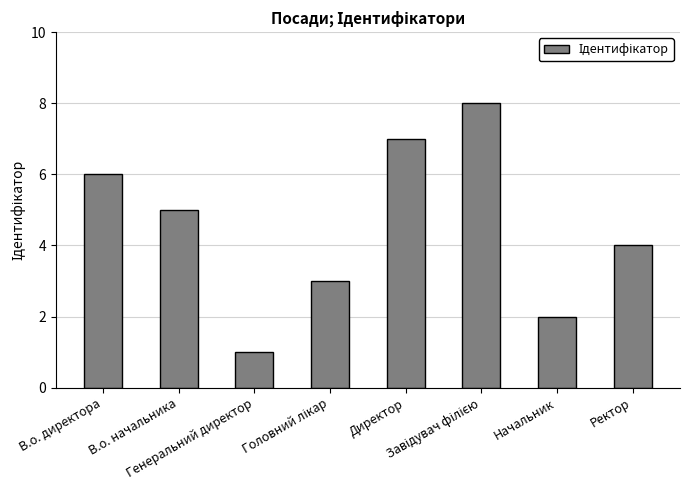

What is the difference between the second highest and minimum values?

6